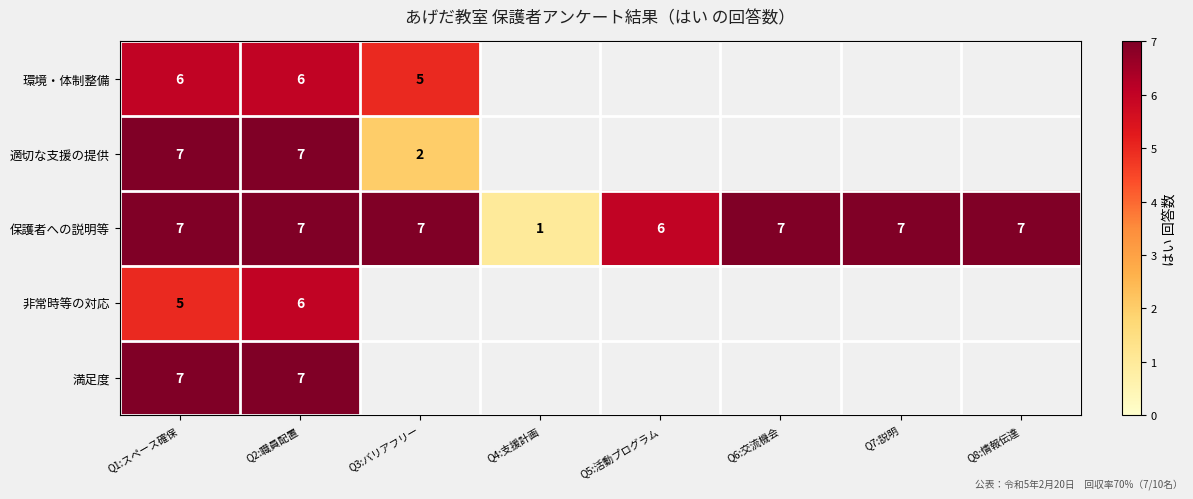

True or false: 適切な支援の提供 has a value of 3.4 at Q1:スペース確保.

False